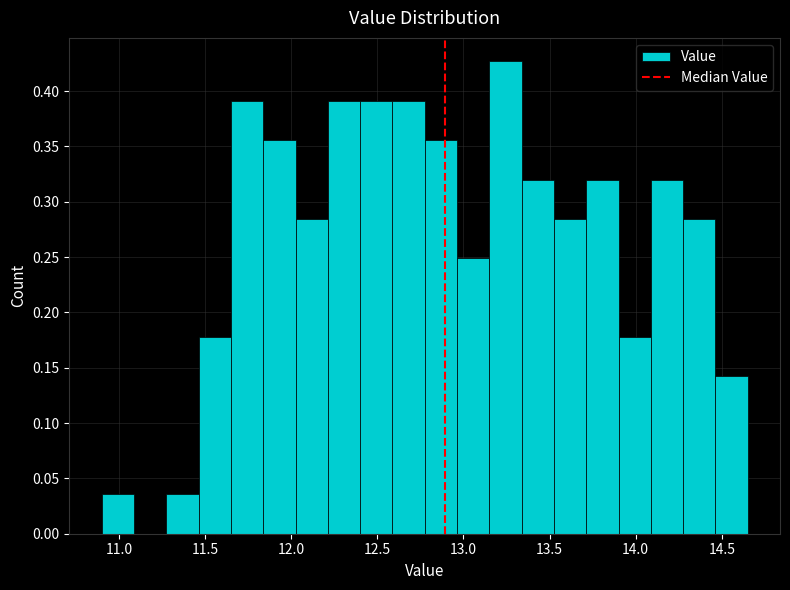

Around what value on the x-axis is the tallest bar? Give the approximate position of its centre, as read against the axis.

13.25